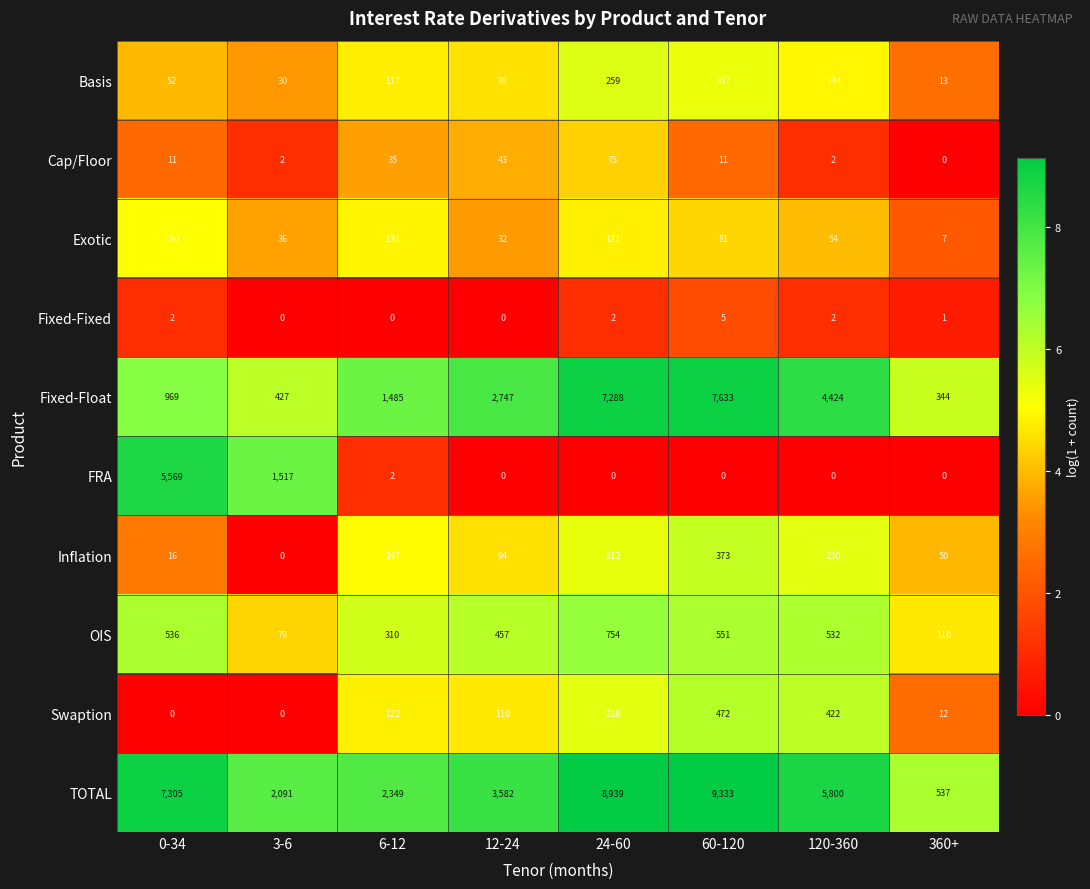

How many series are shown in this chart?

10